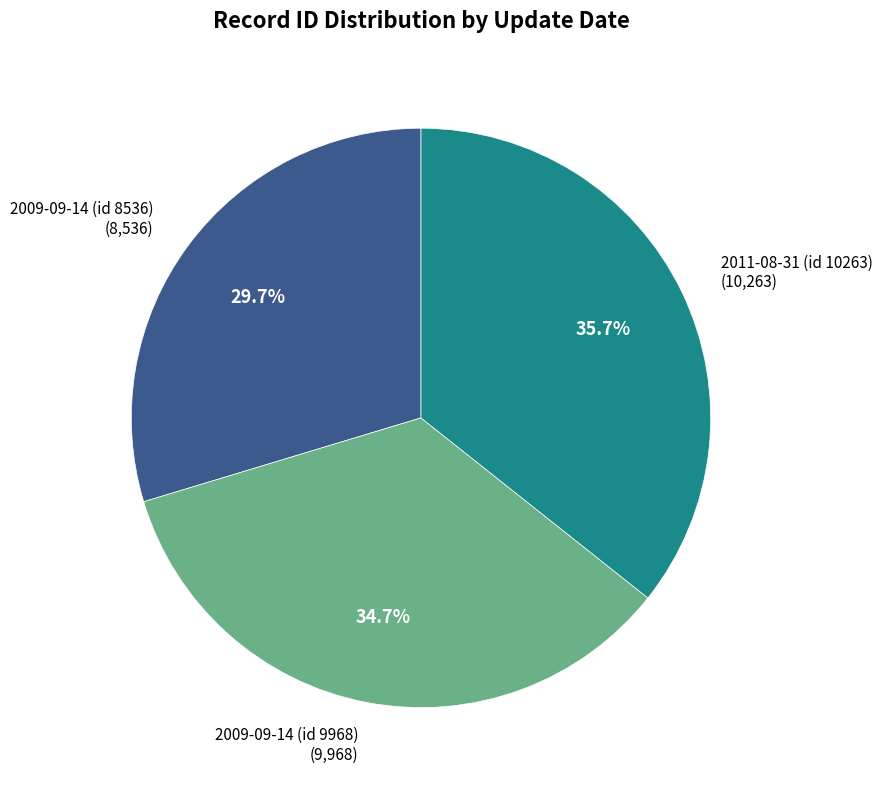

Rank the categories by value from highest to lowest.

2011-08-31 (id 10263), 2009-09-14 (id 9968), 2009-09-14 (id 8536)